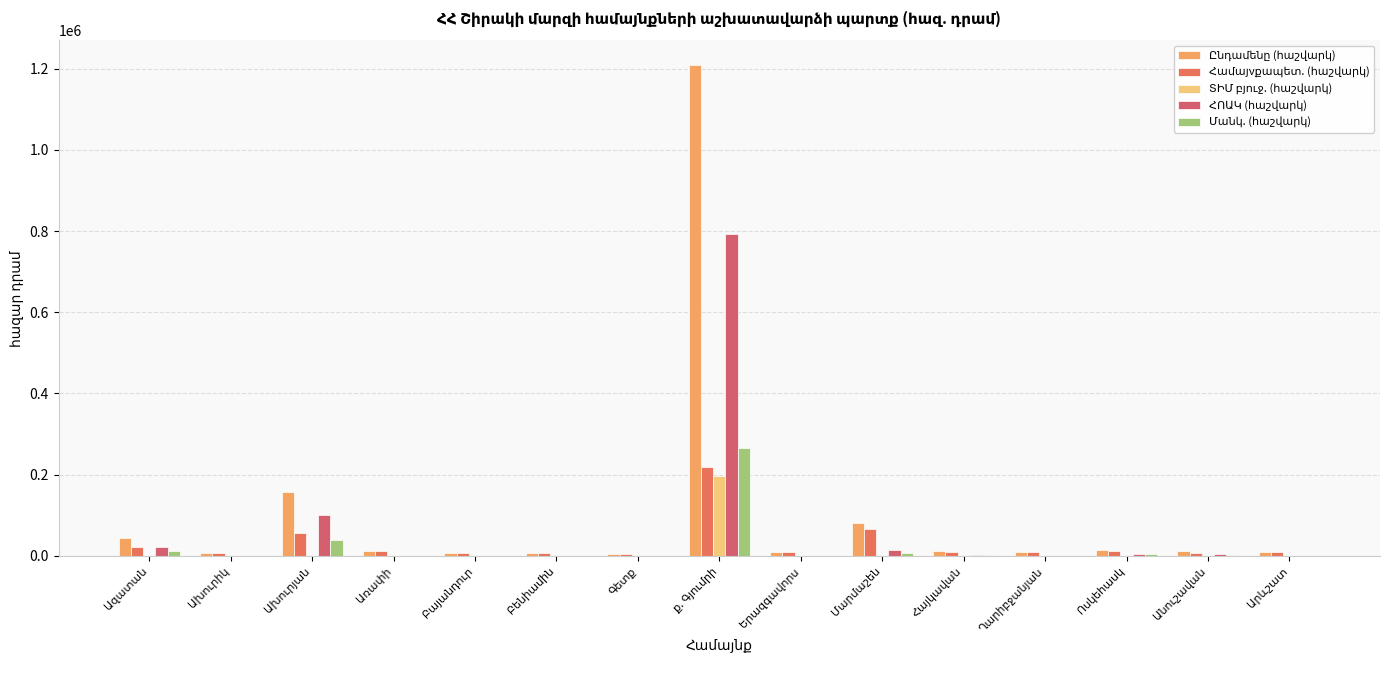

How many data points does each series have?

15